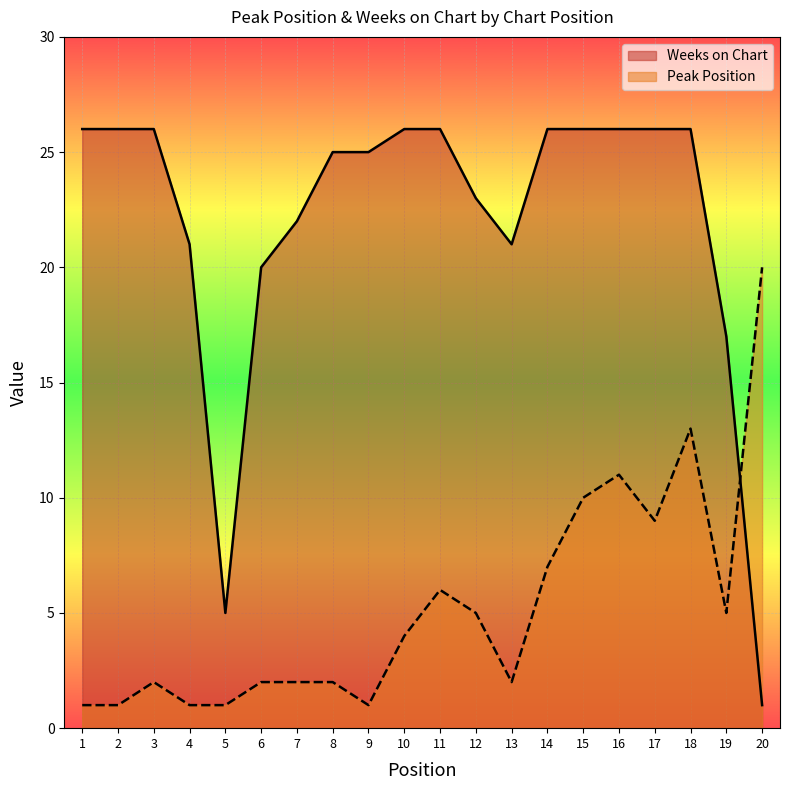

How many lines are shown in the chart?

2